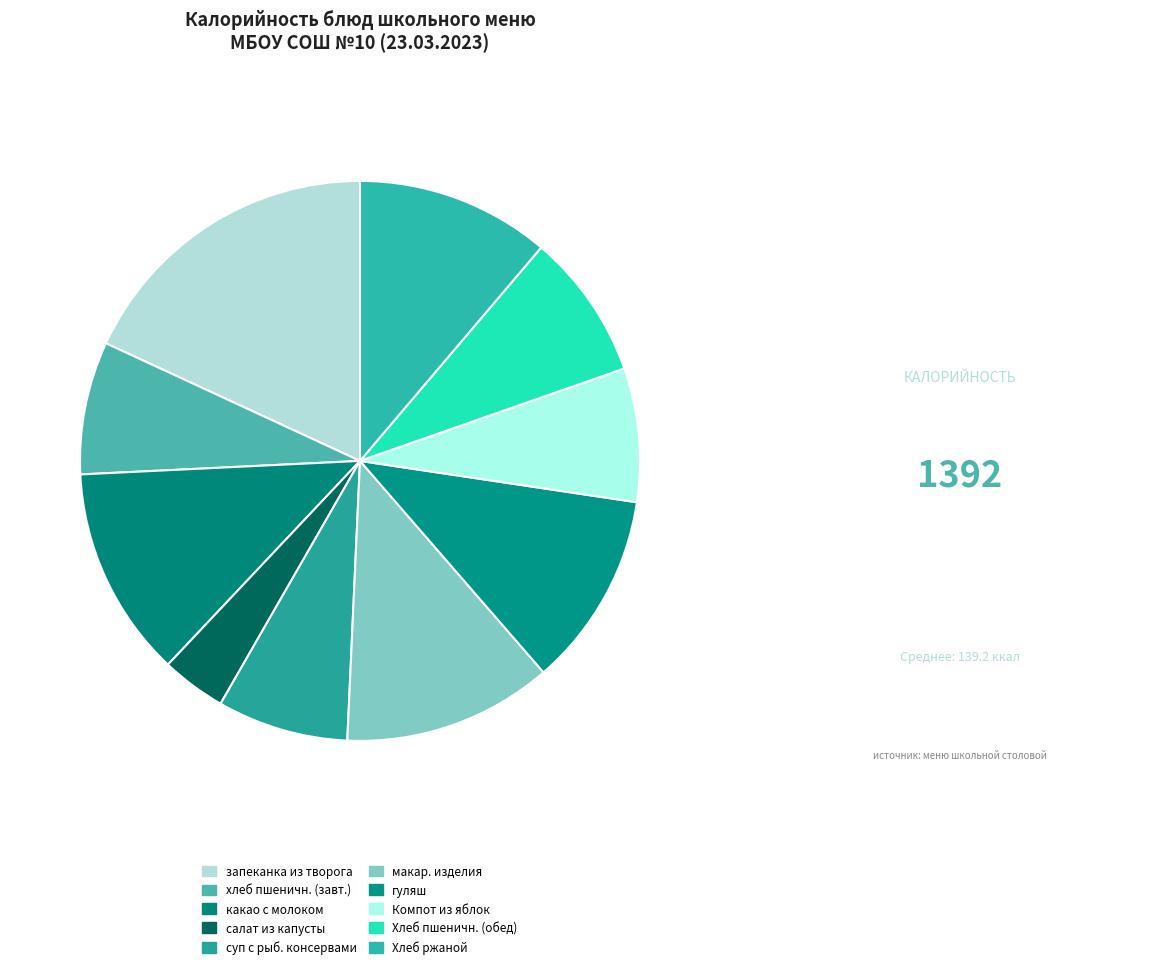

Count the number of slices in the pie.

10